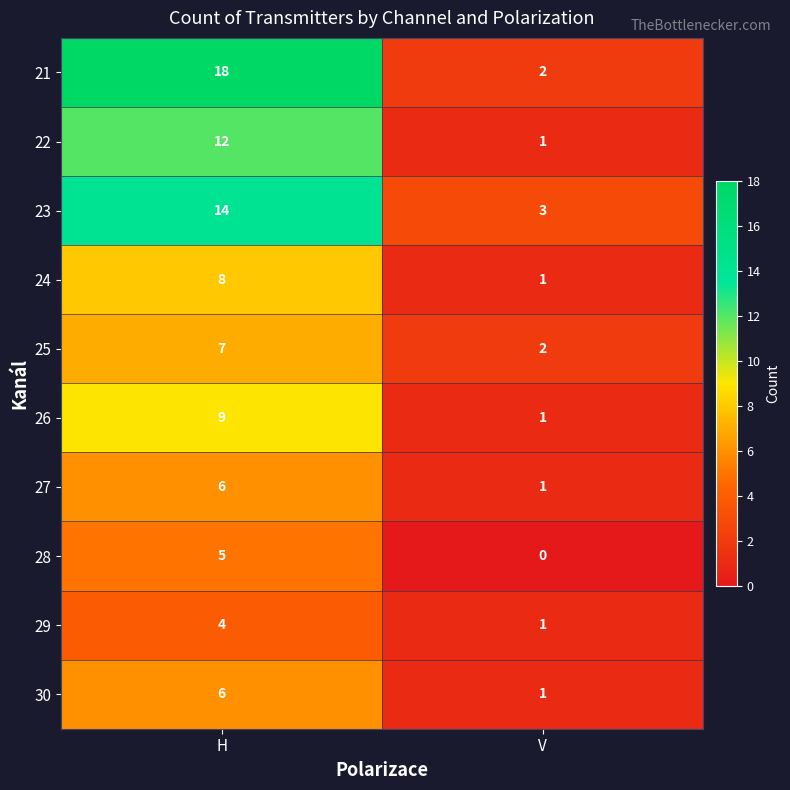

Between H and V, which series saw the biggest shift?

21